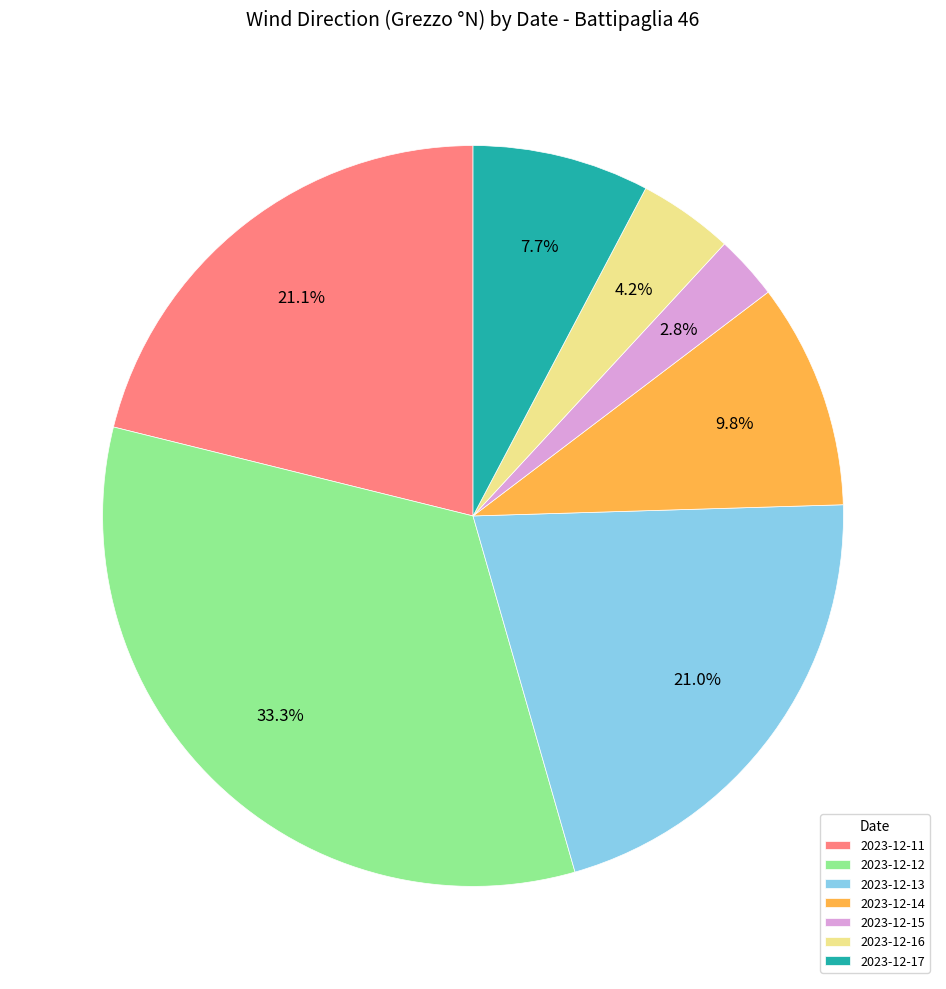

Is there a majority slice in this chart?

No